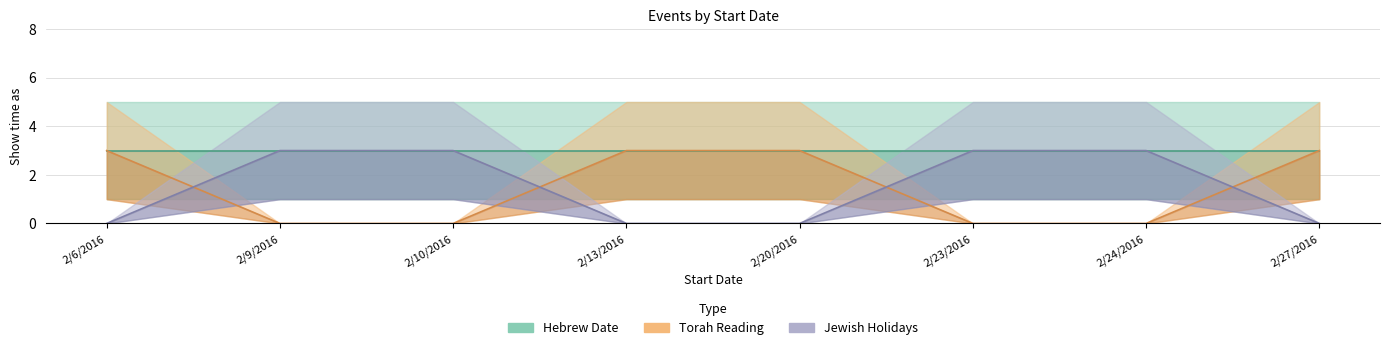

What is the difference between the maximum and minimum values in the Torah Reading series?

3